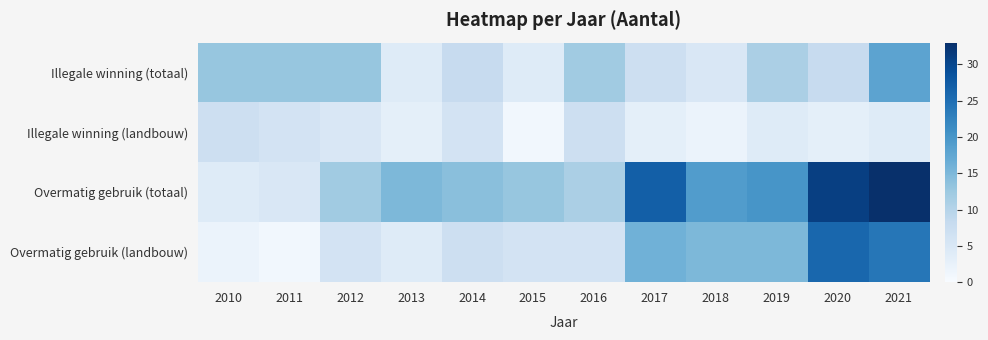

Between 2015 and 2018, which is larger?

2018